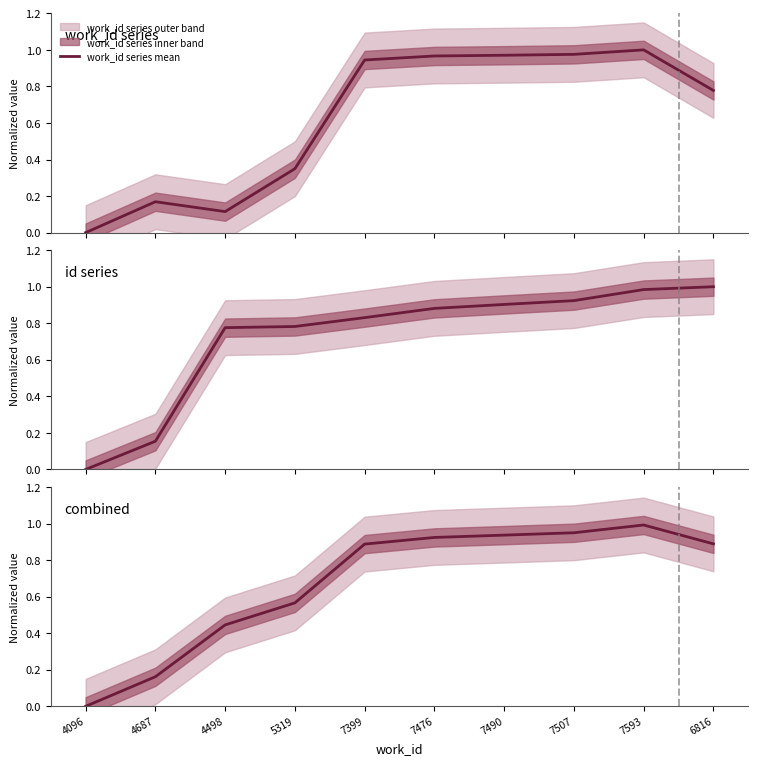

After their last crossing, which series has the higher values: combined mean or id series mean?

id series mean